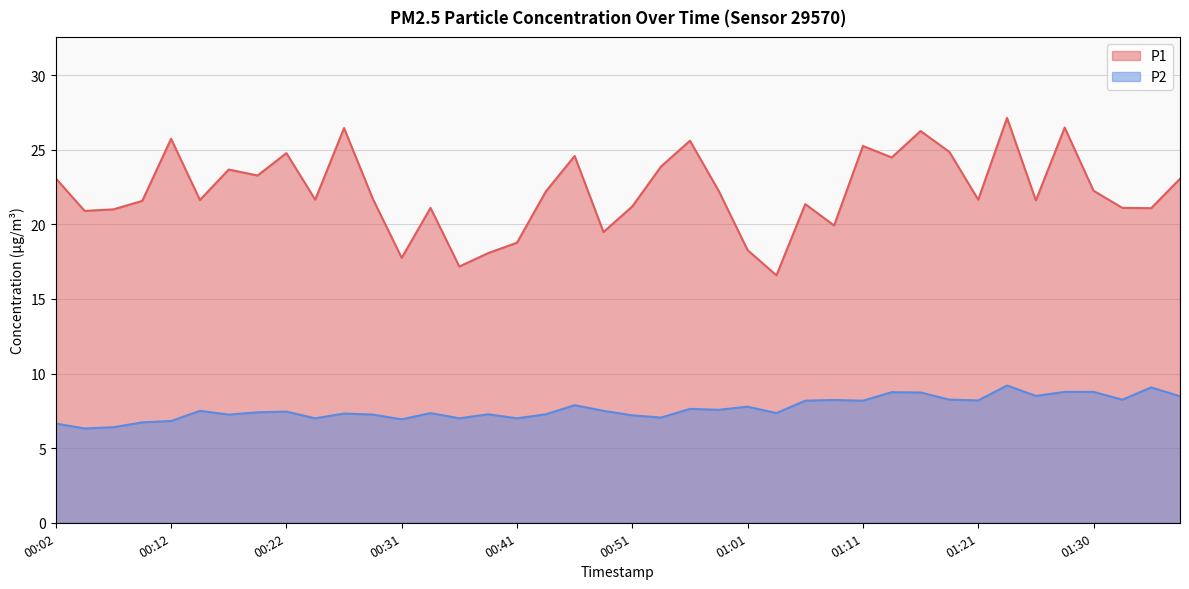

True or false: P1 and P2 intersect in this chart.

False